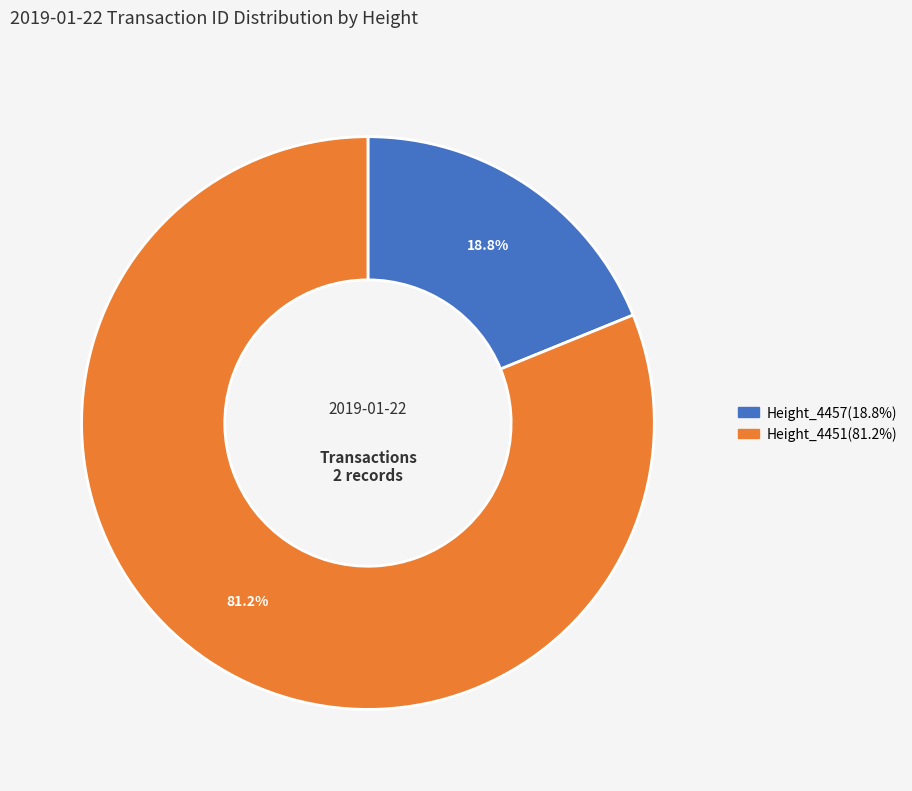

Is there any slice that represents more than half of the pie?

Yes